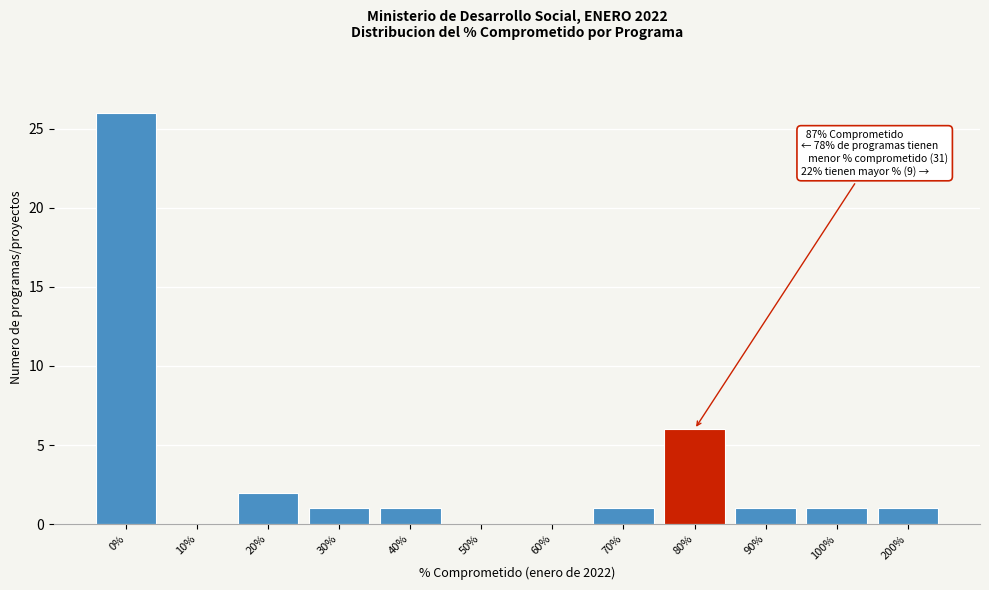

Reading left to right, list all the values displayed in this chart.

0%=26	10%=0	20%=2	30%=1	40%=1	50%=0	60%=0	70%=1	80%=6	90%=1	100%=1	200%=1